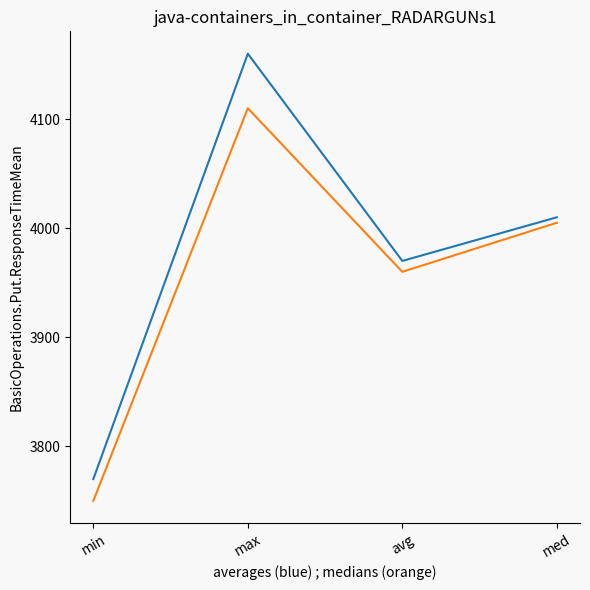

What is the maximum value shown in the chart?

4160